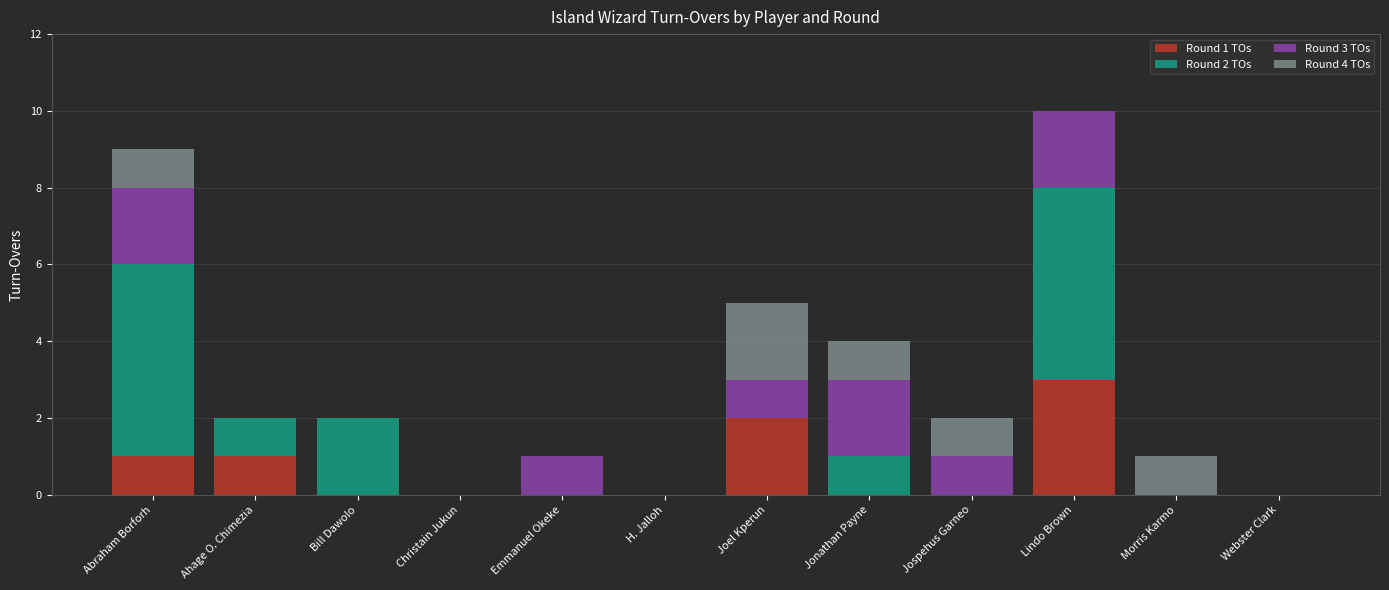

At which category is the sum across all series the highest?

Lindo Brown